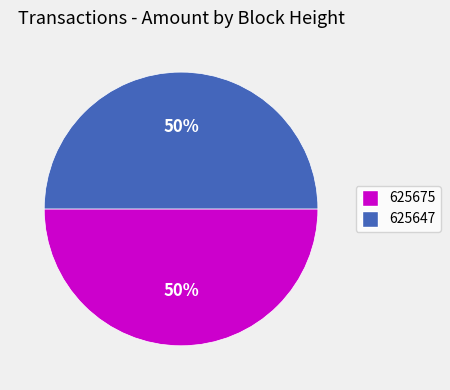

Combined, do 625675 and 625647 account for over 50%?

Yes